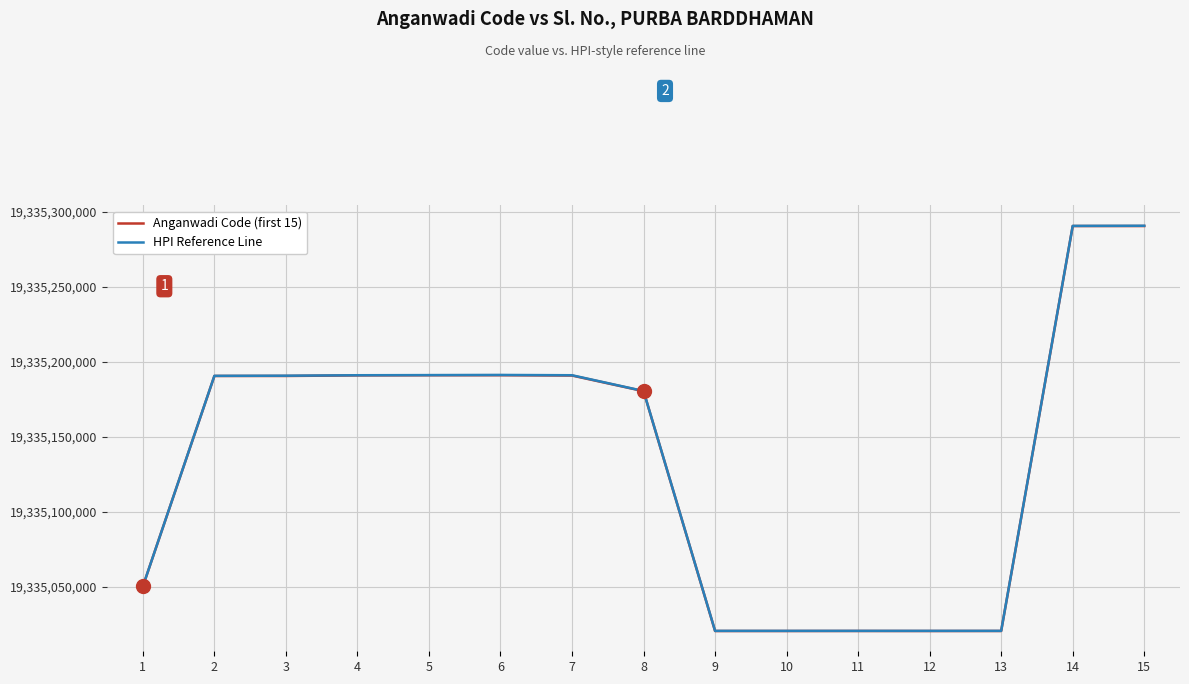

The value of Anganwadi Code (first 15) at 2 is 7408886364. True or false?

False